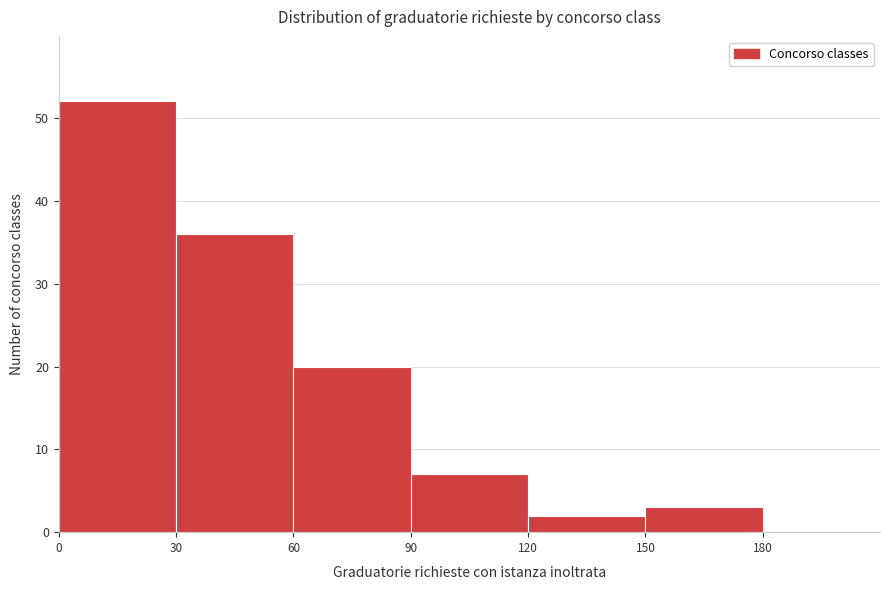

Over which range of the x-axis is the bar tallest?

0 to 30